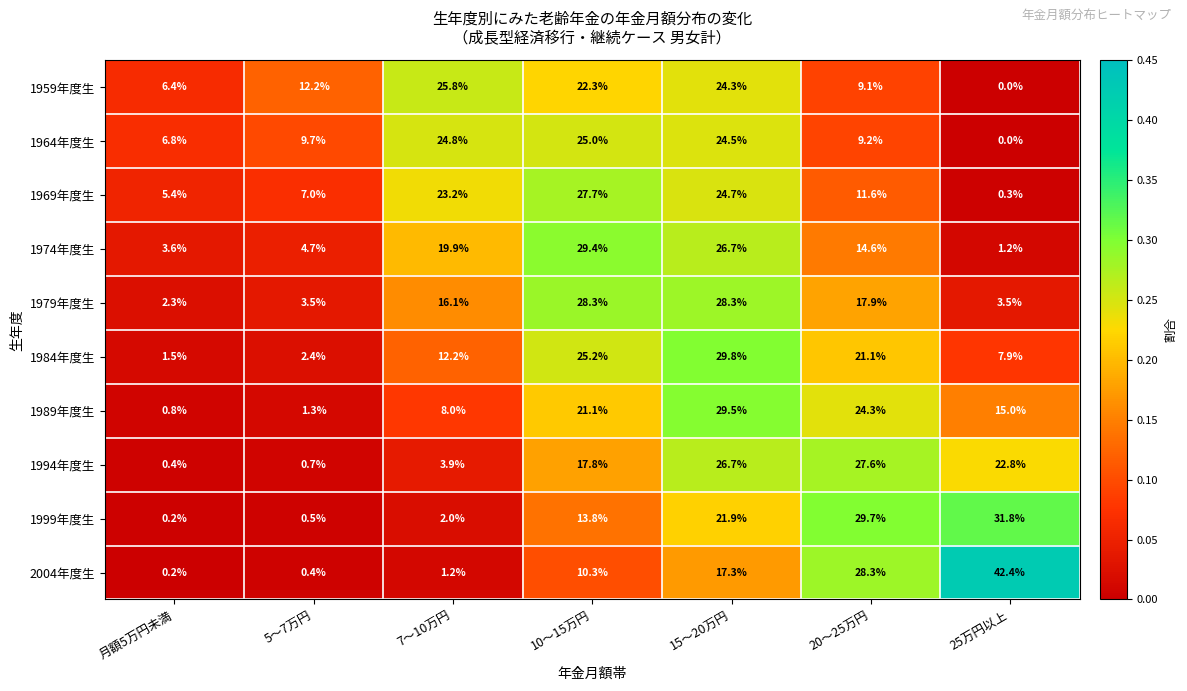

At which label does 1969年度生 reach its minimum?

25万円以上